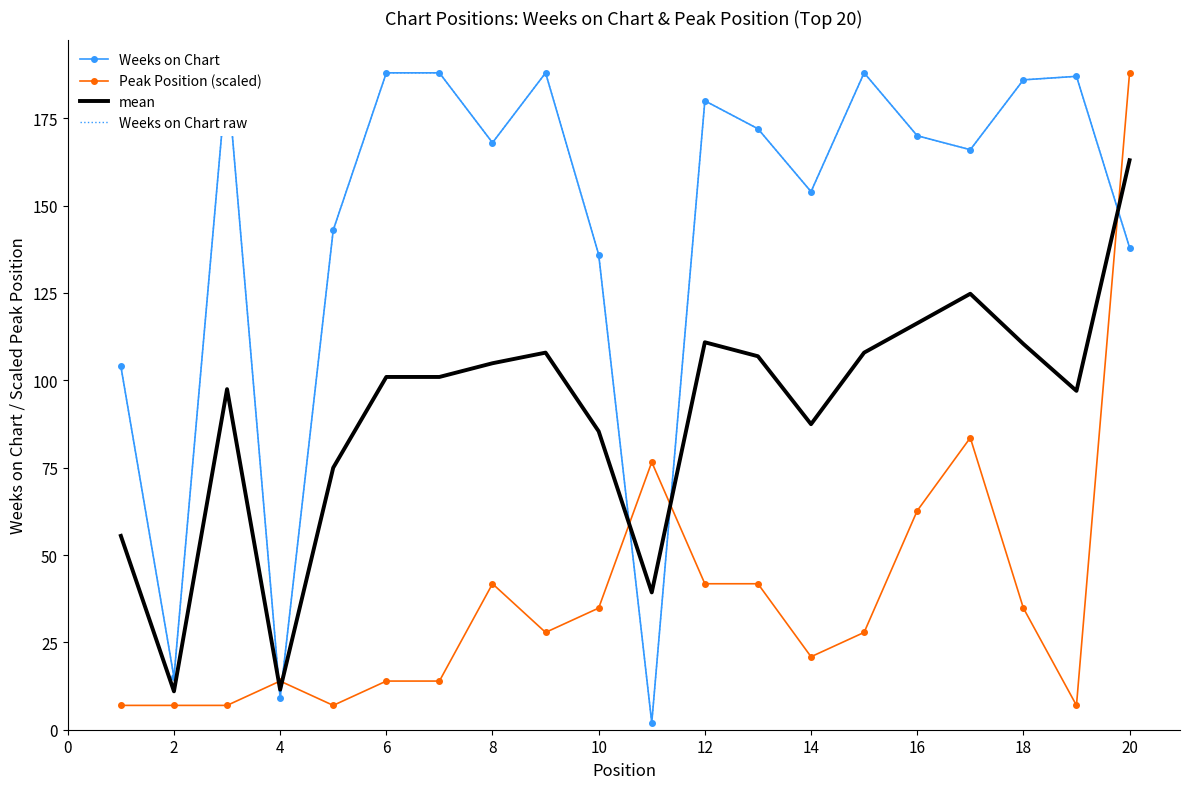

What is the sum of the mean values at 2 and 4?

22.4